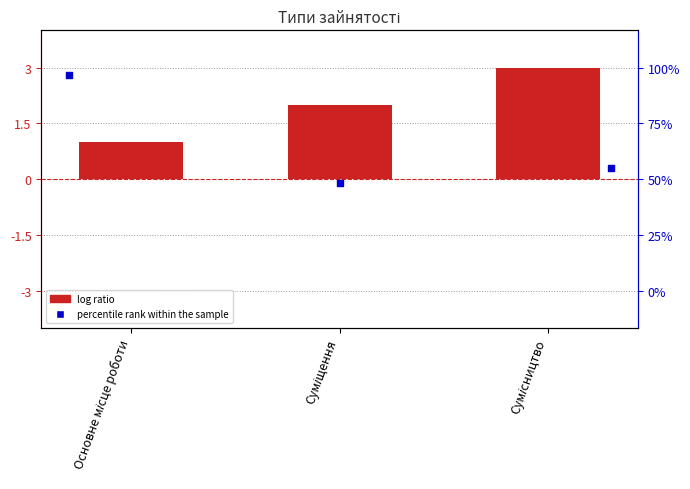

Which series contains the lowest Y value?

percentile rank within the sample